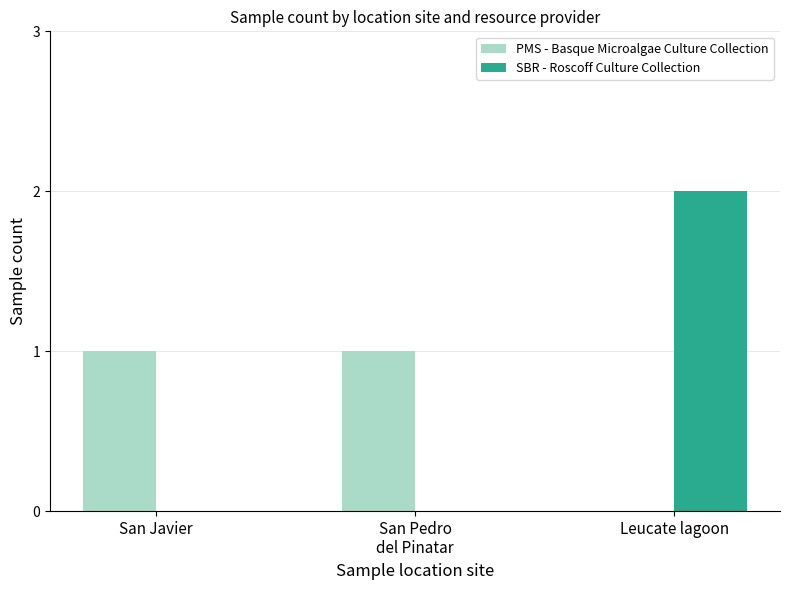

Reading left to right, list all the values displayed in this chart.

PMS - Basque Microalgae Culture Collection: San Javier=1	San Pedro
del Pinatar=1	Leucate lagoon=0
SBR - Roscoff Culture Collection: San Javier=0	San Pedro
del Pinatar=0	Leucate lagoon=2